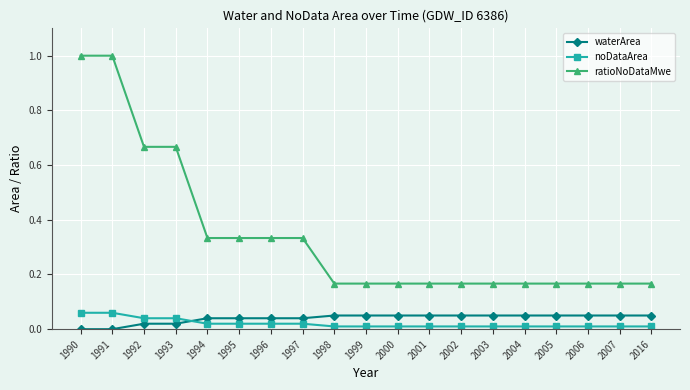

How many lines are shown in the chart?

3